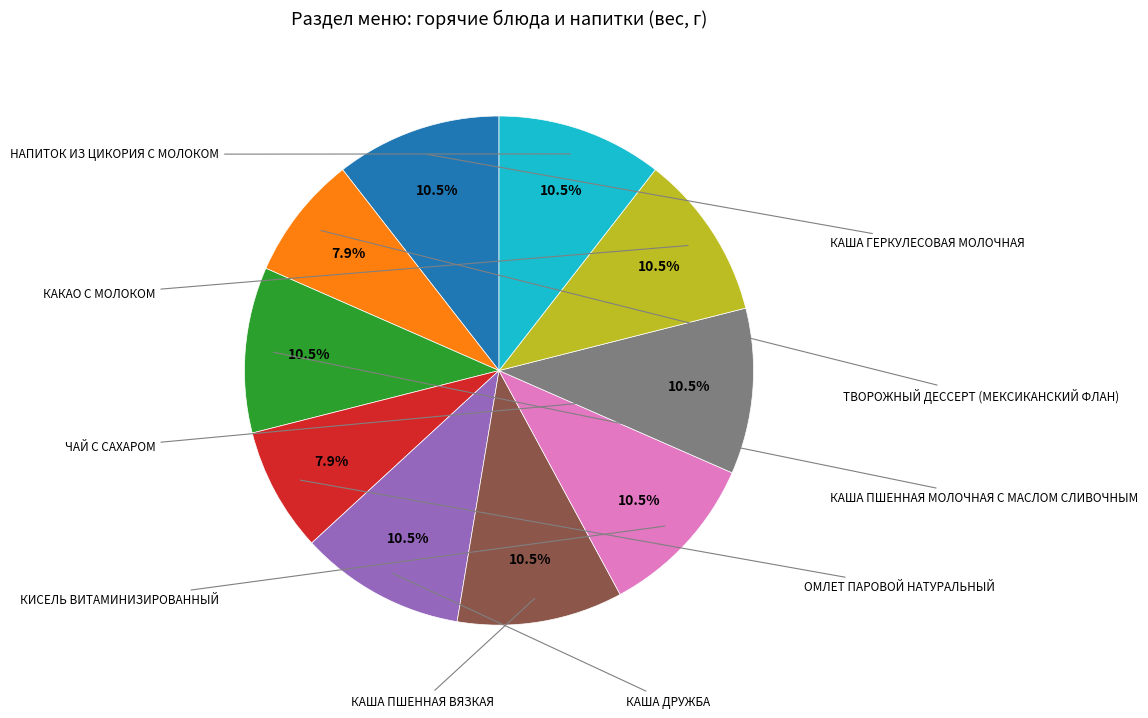

How many segments does this pie chart have?

10